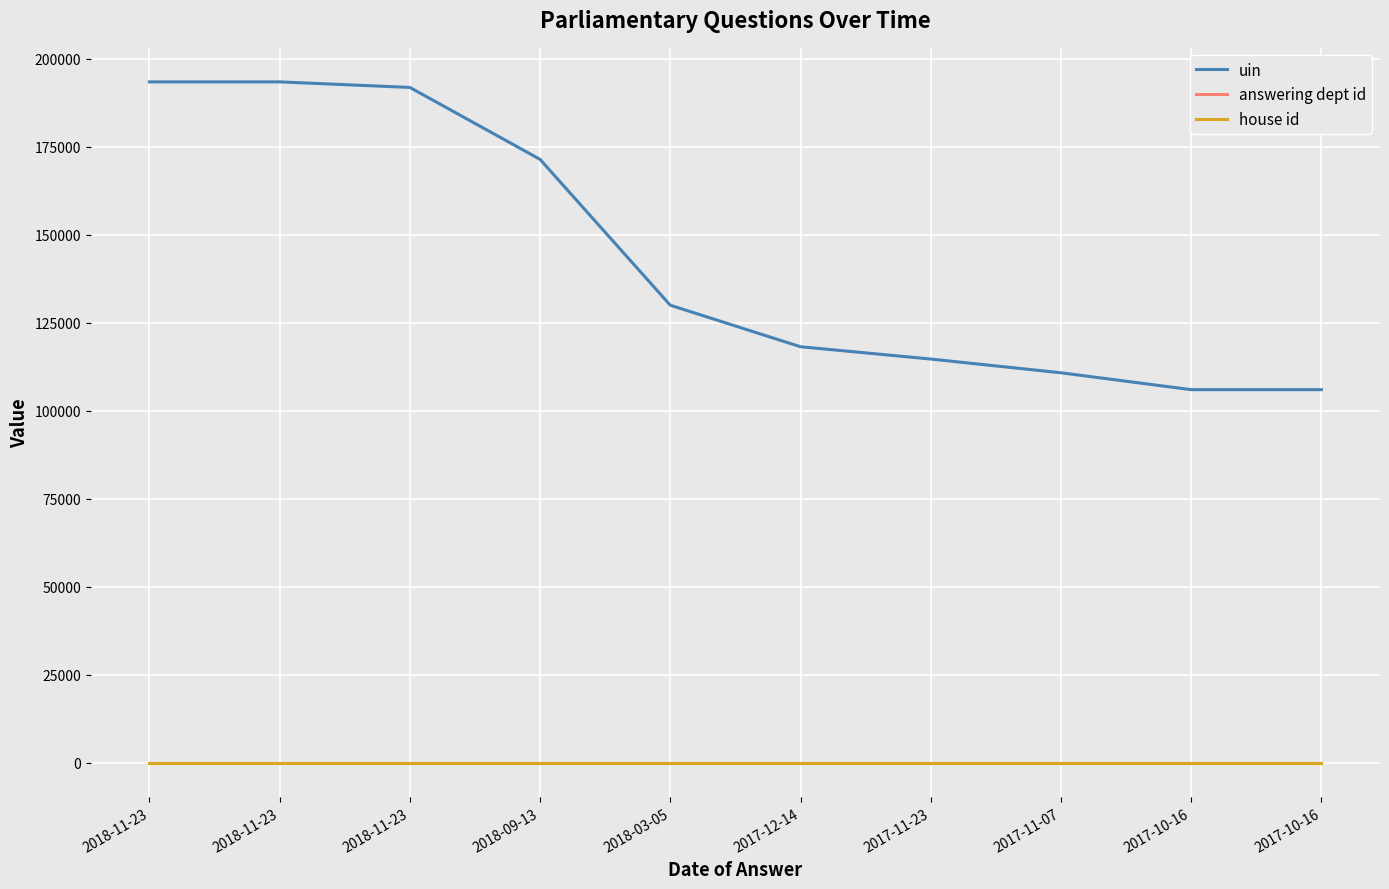

What is the value of the house id point at the 5th from the left?

1